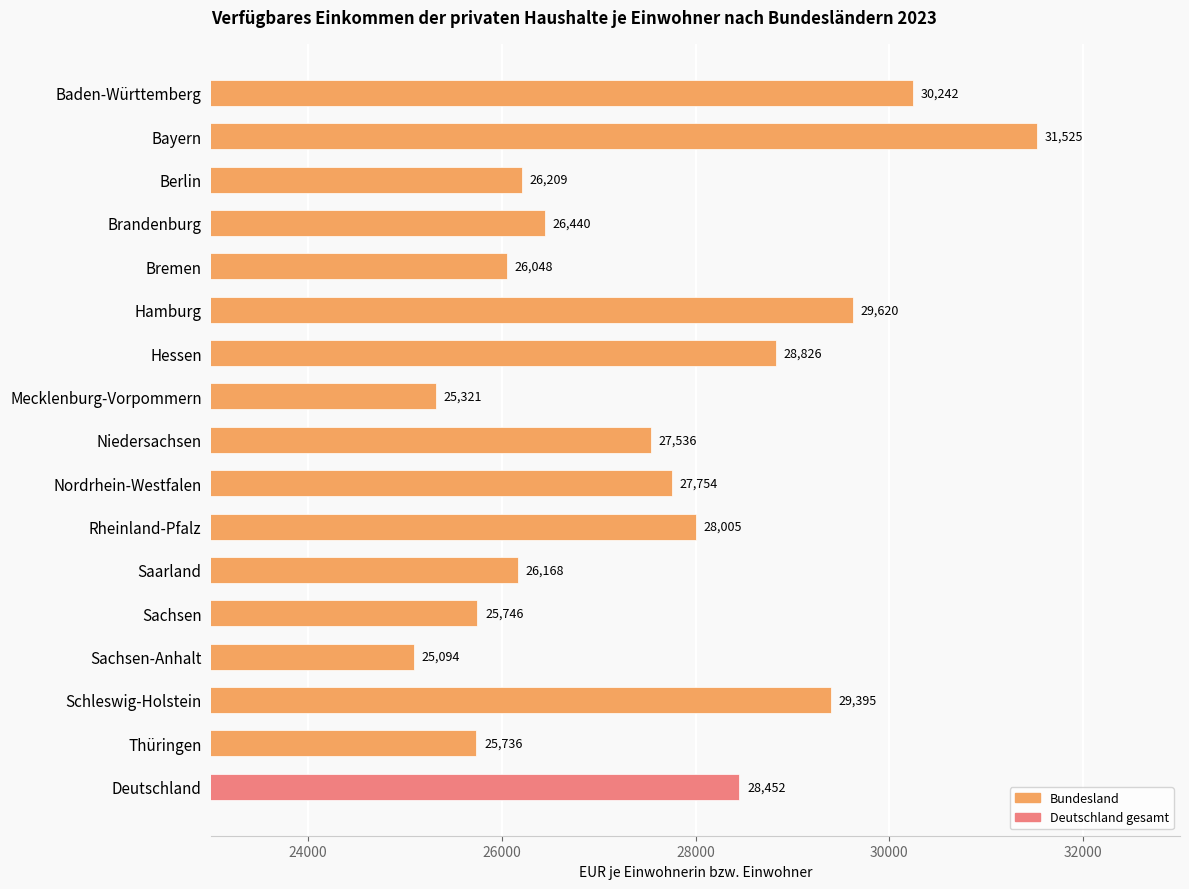

Reading top to bottom, list all the values displayed in this chart.

Baden-Württemberg=30242	Bayern=31525	Berlin=26209	Brandenburg=26440	Bremen=26048	Hamburg=29620	Hessen=28826	Mecklenburg-Vorpommern=25321	Niedersachsen=27536	Nordrhein-Westfalen=27754	Rheinland-Pfalz=28005	Saarland=26168	Sachsen=25746	Sachsen-Anhalt=25094	Schleswig-Holstein=29395	Thüringen=25736	Deutschland=28452